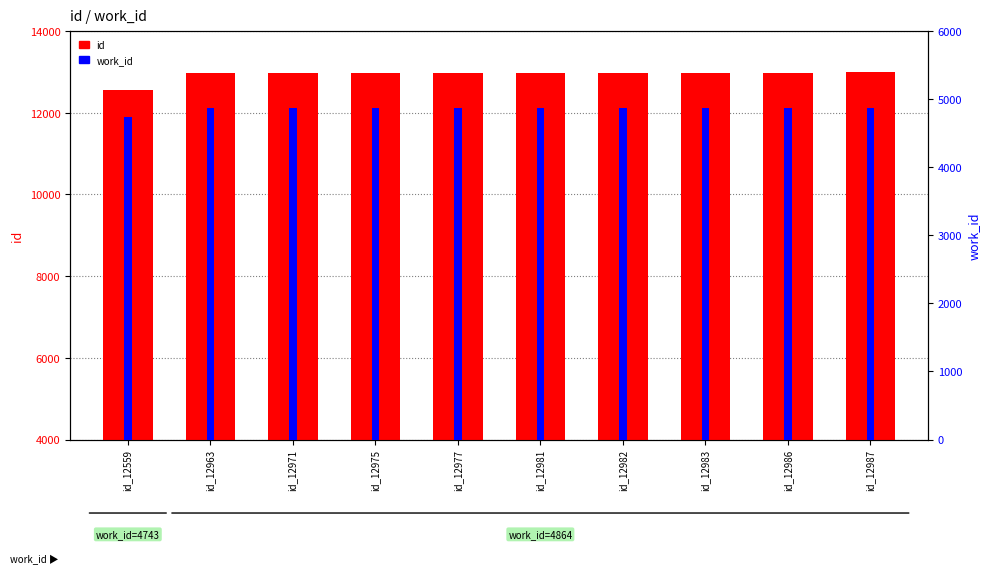

Rank the series at id_12971 from lowest to highest value.

work_id, id